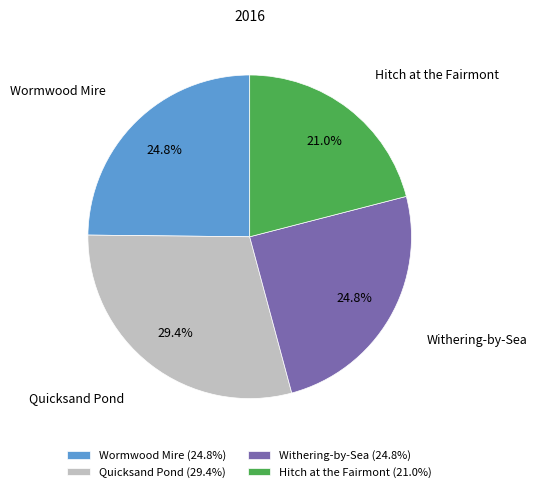

What is the ratio of the value at Quicksand Pond to the value at Hitch at the Fairmont?

1.4